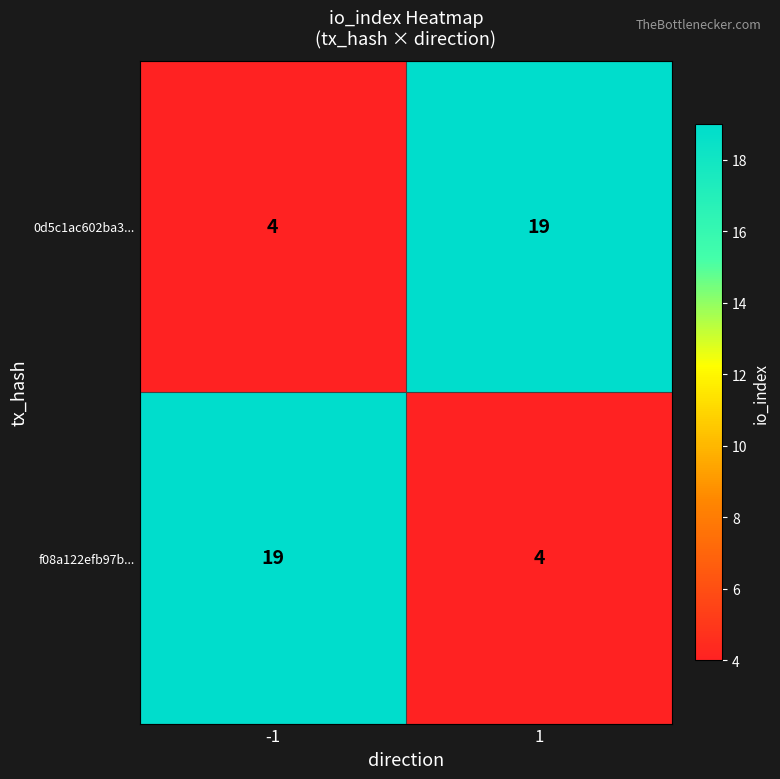

Count the number of data series in this chart.

2